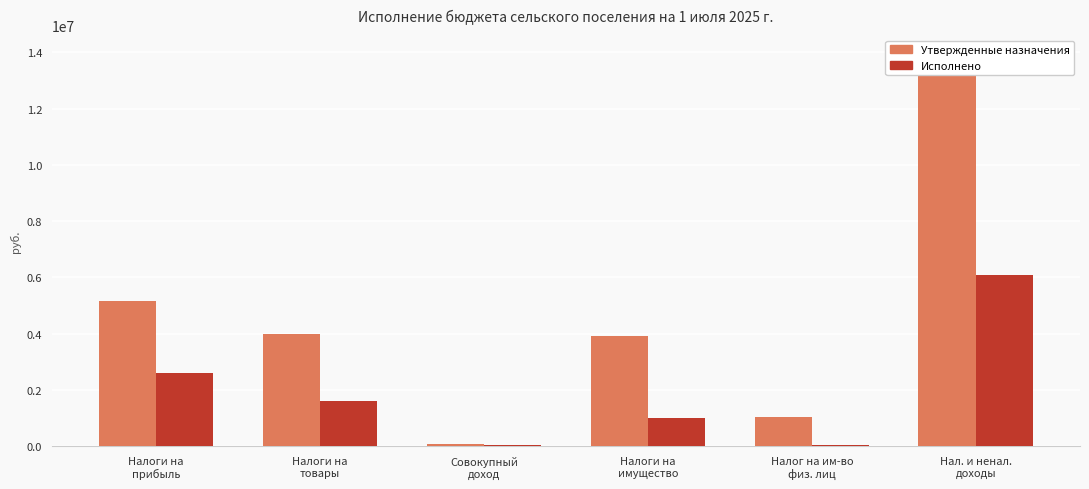

Is it true that Утвержденные назначения equals 7079443.5 at Налоги на
товары?

False